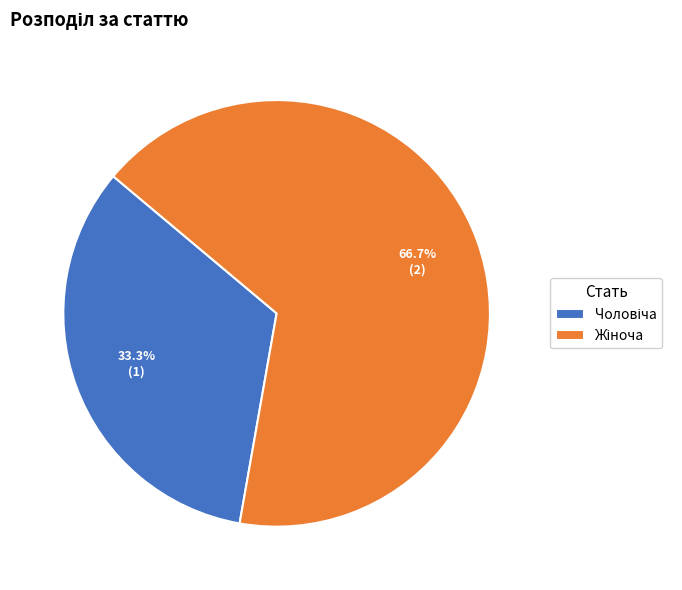

Does any single category account for the majority?

Yes